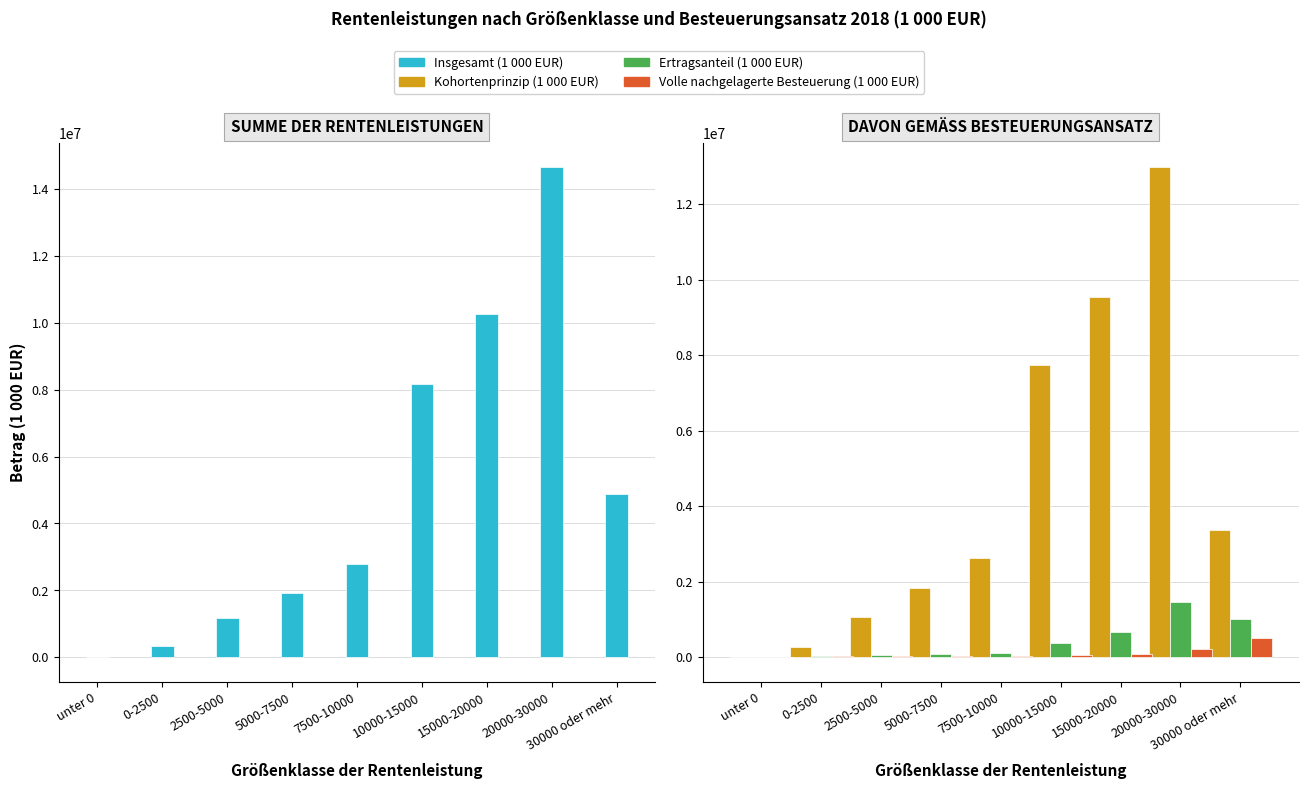

How many values in Volle nachgelagerte Besteuerung (1 000 EUR) are above zero?

8